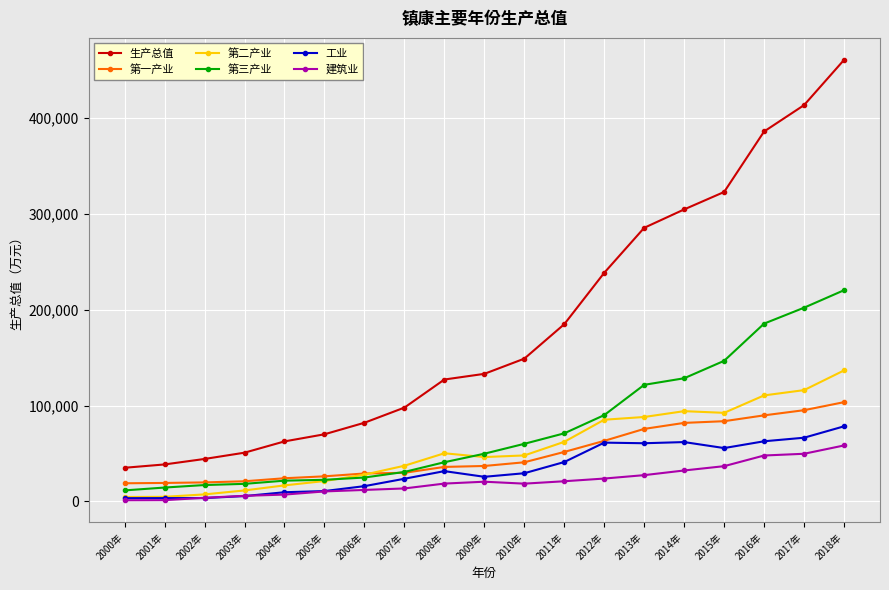

Where is 第一产业 nearest to the value 61263?

2012年